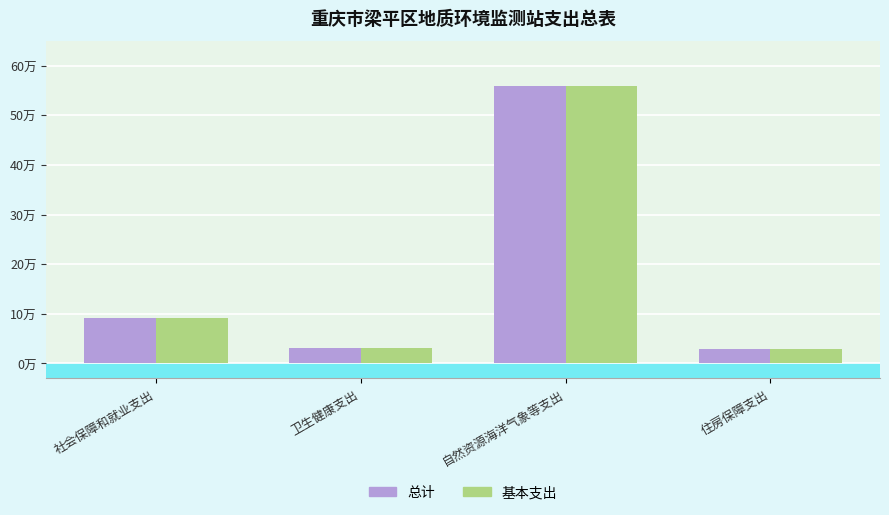

Are the bars horizontal?

No